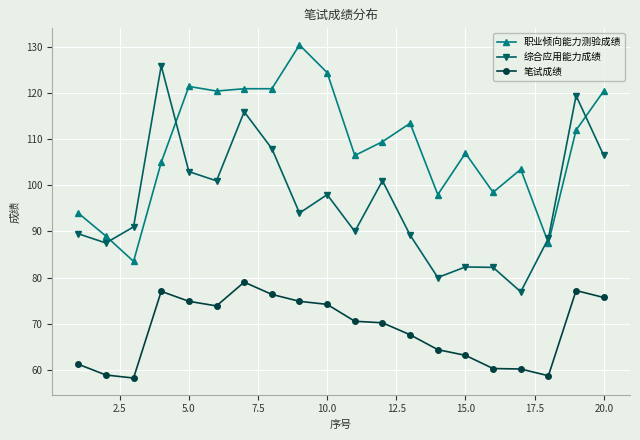

What is the maximum value for 职业倾向能力测验成绩?

130.5